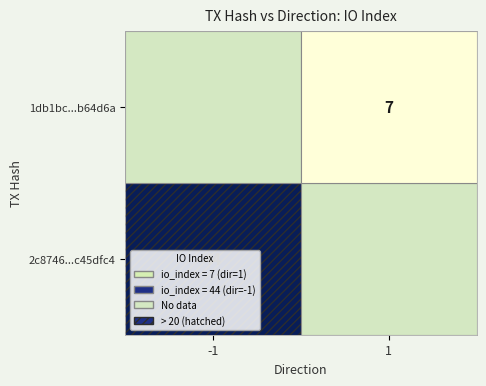

At how many categories does at least one series exceed 41?

1